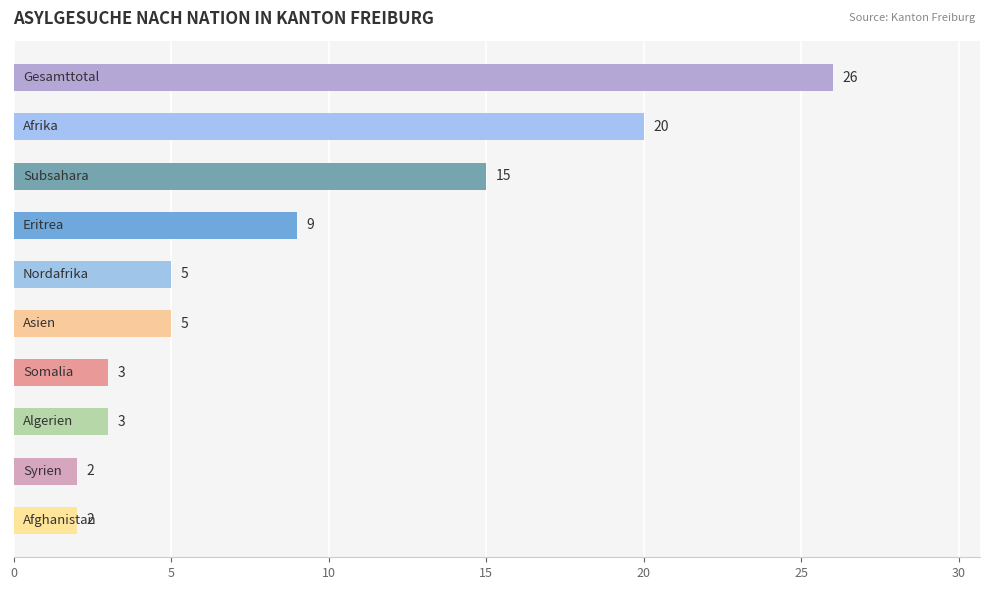

Count the number of categories in the chart.

10